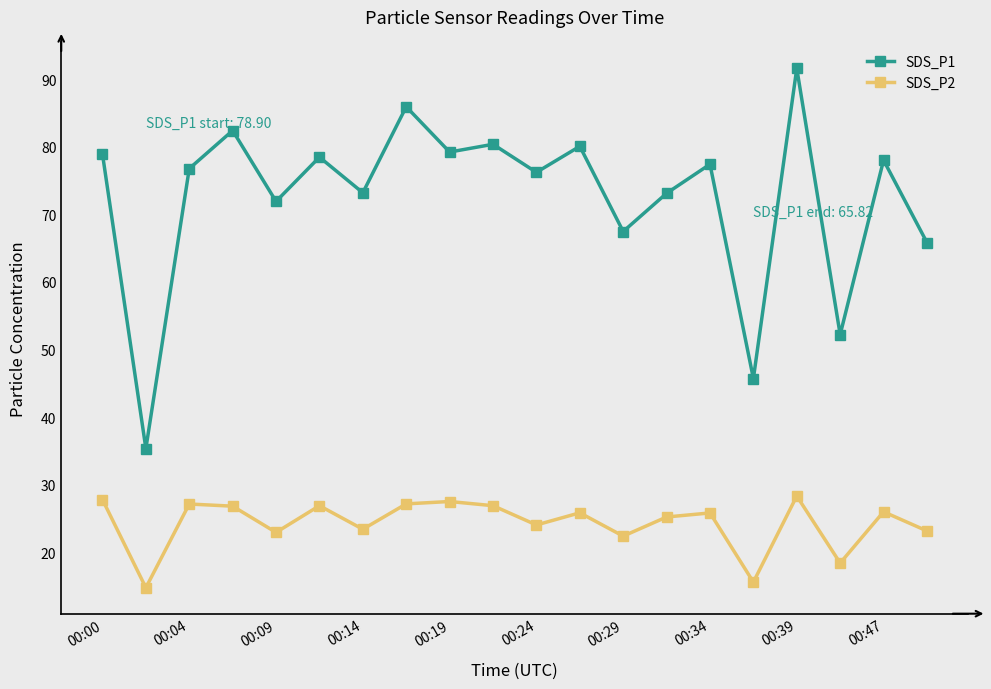

Which series has the widest spread of values?

SDS_P1